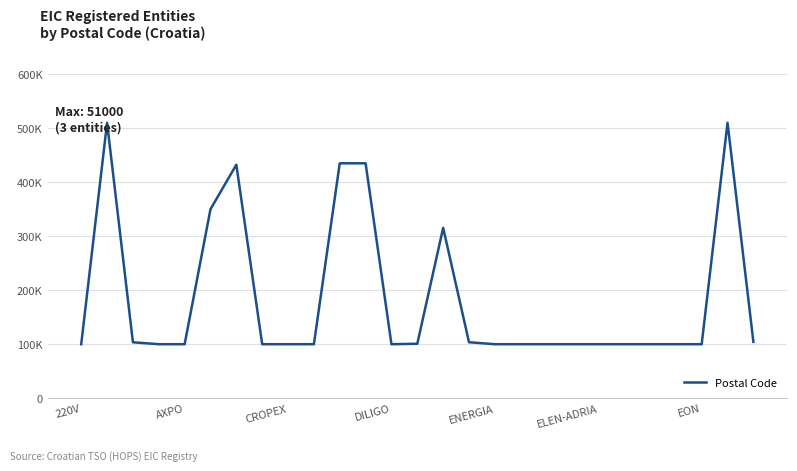

Is this an area chart (filled region under the line)?

No